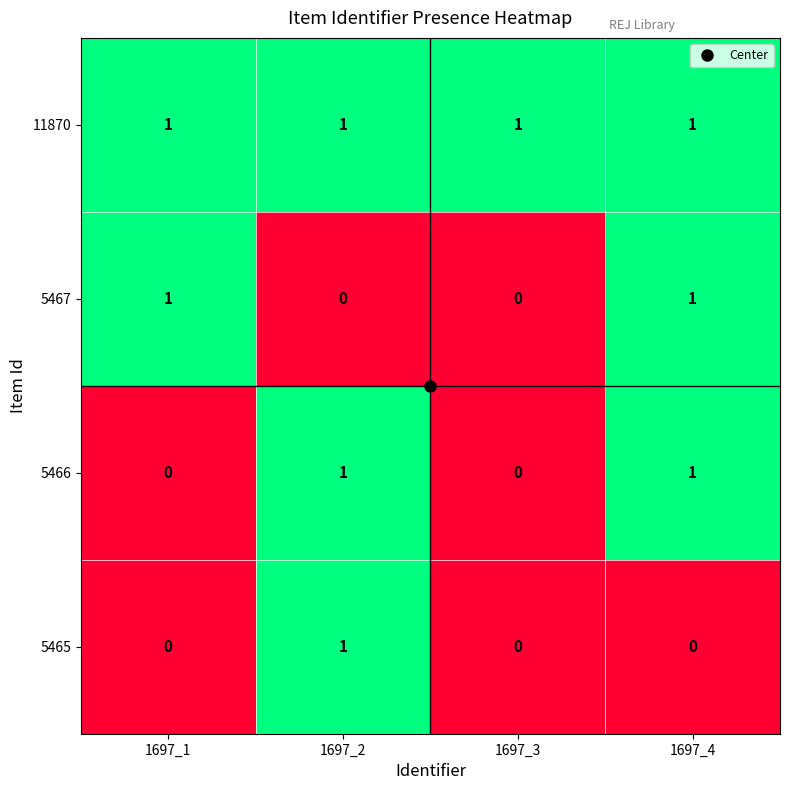

Is it true that 5467 equals 1 at 1697_4?

True